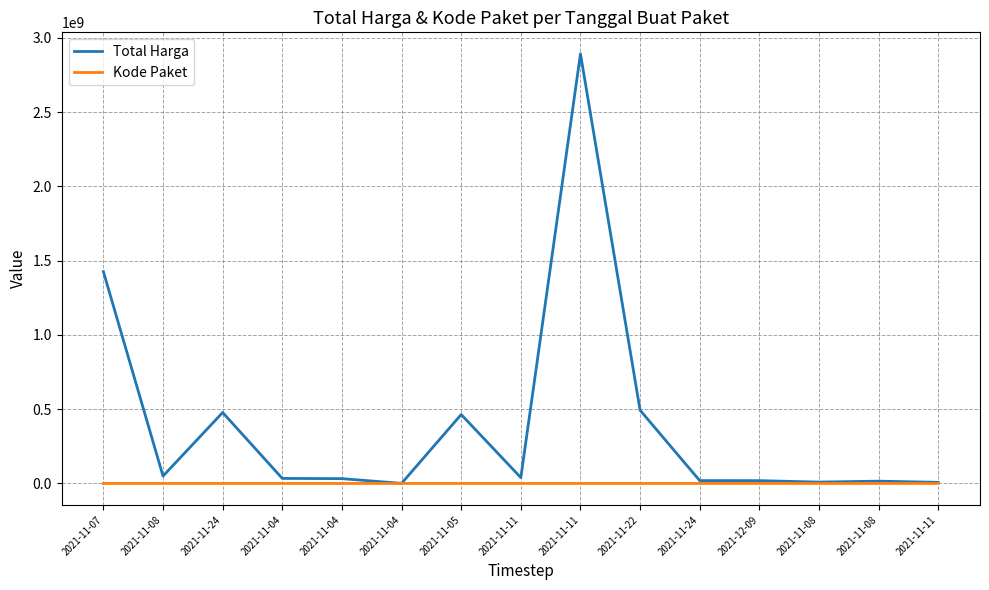

Does the chart display data point markers on the line(s)?

No